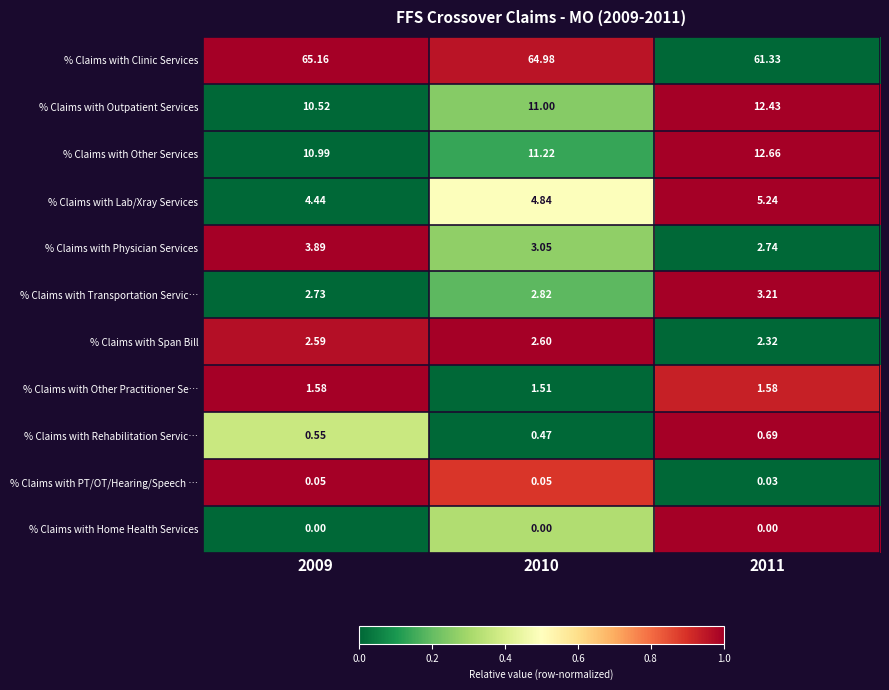

Which series has the widest spread of values?

% Claims with Clinic Services